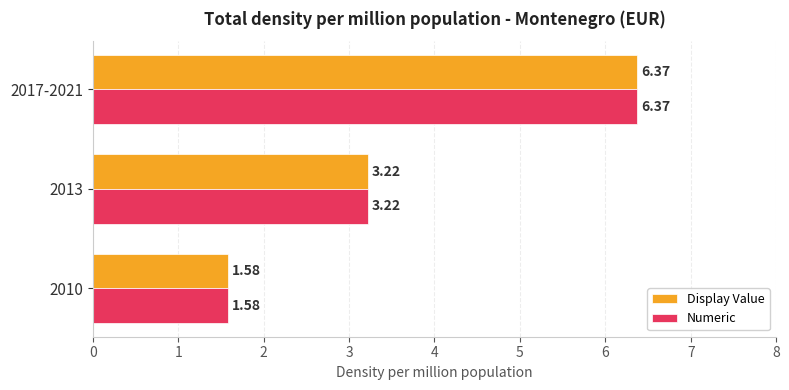

What is the total value across all series at 2017-2021?

12.7